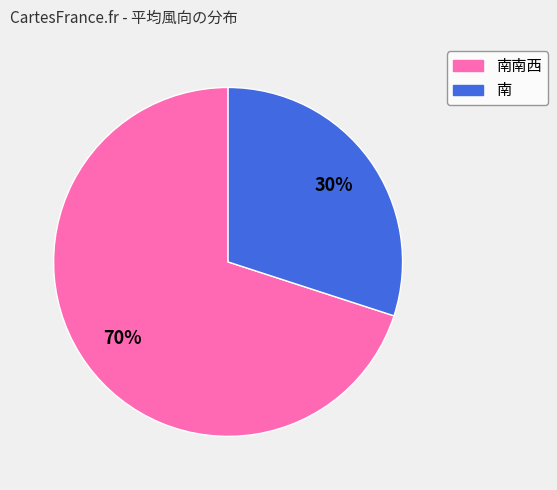

How many segments does this pie chart have?

2